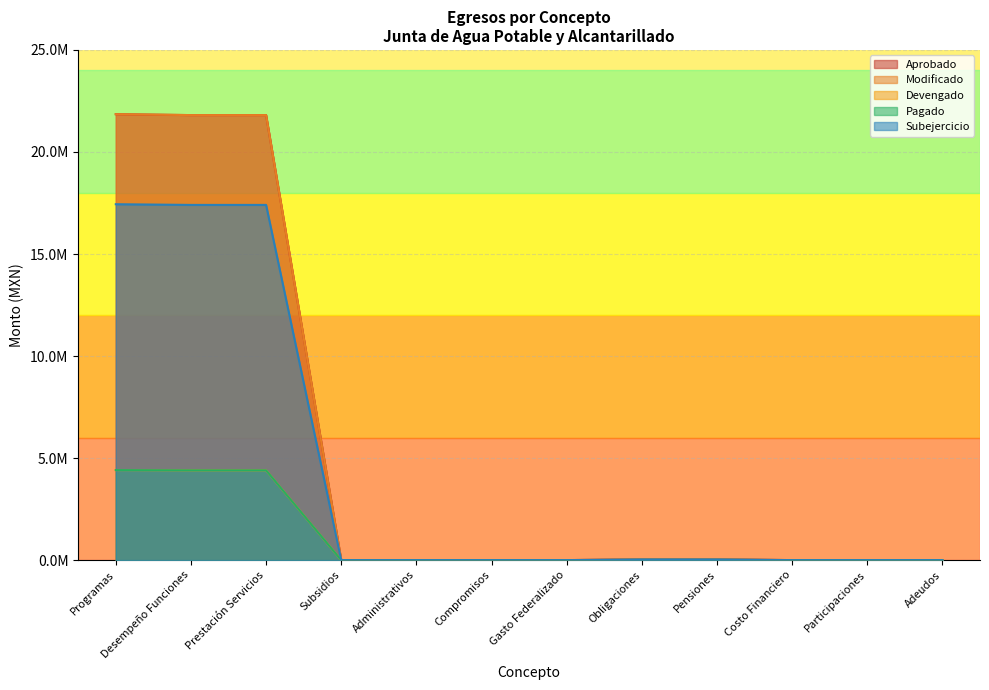

Which series has the widest spread of values?

Aprobado